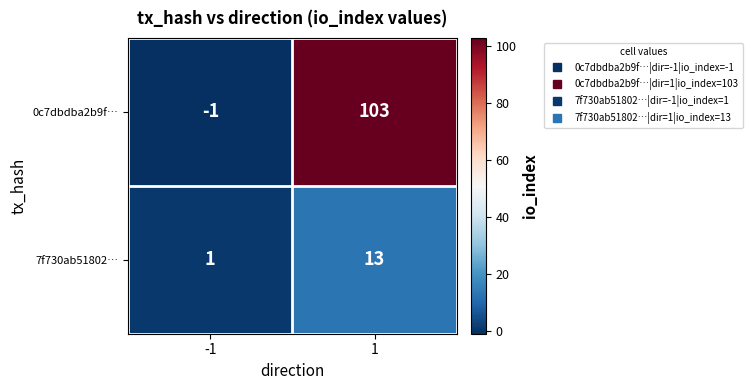

What is the sum of the 7f730ab51802… values at -1 and 1?

14